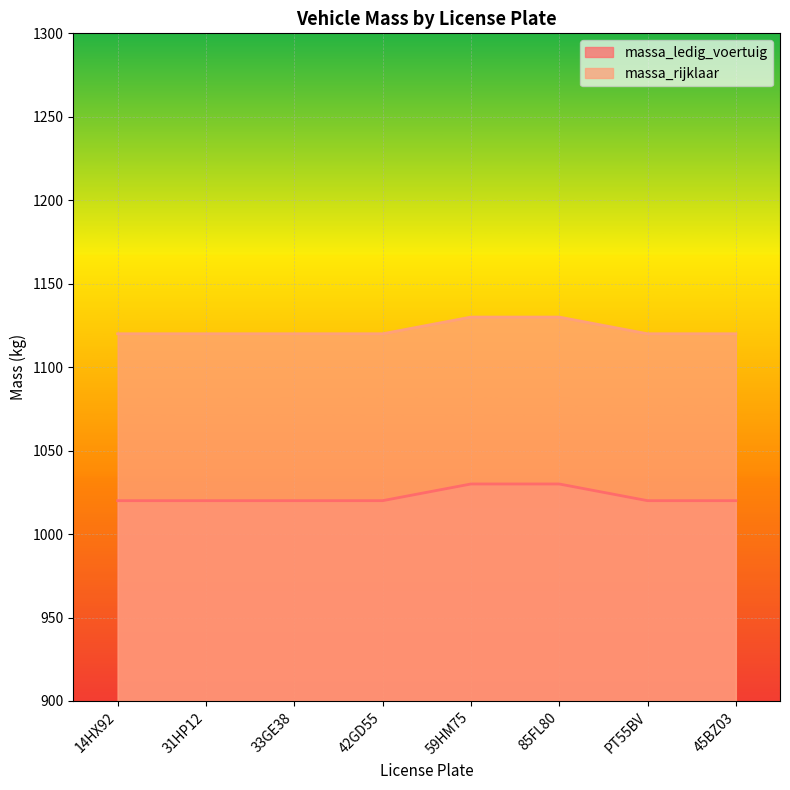

How many data points does each series have?

8